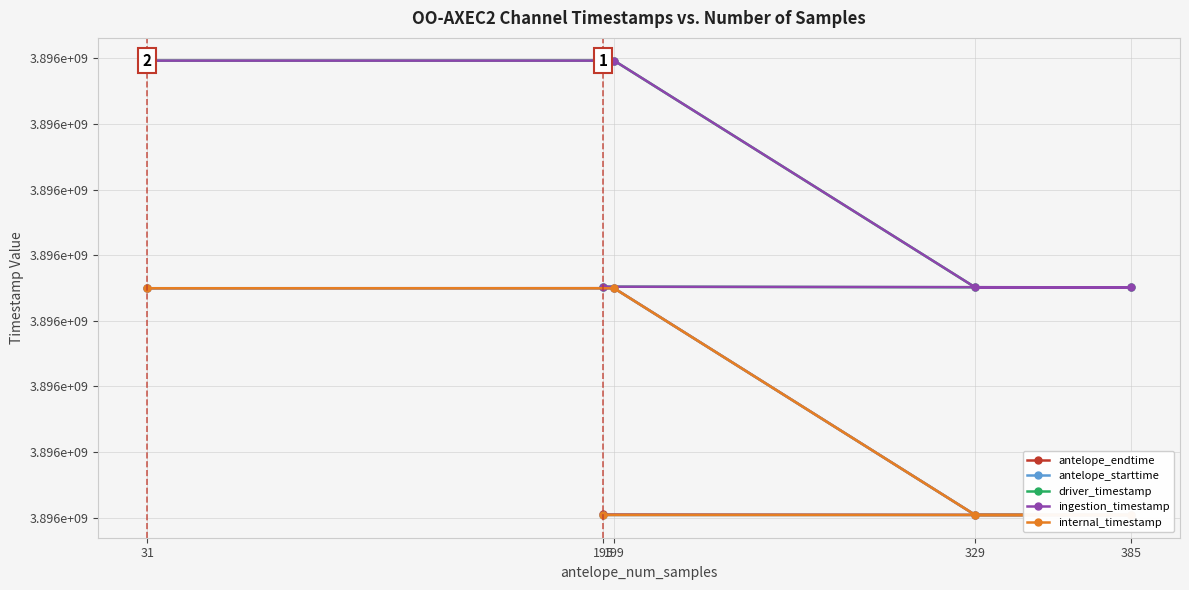

What is the average value of the driver_timestamp series?

3895897334.6